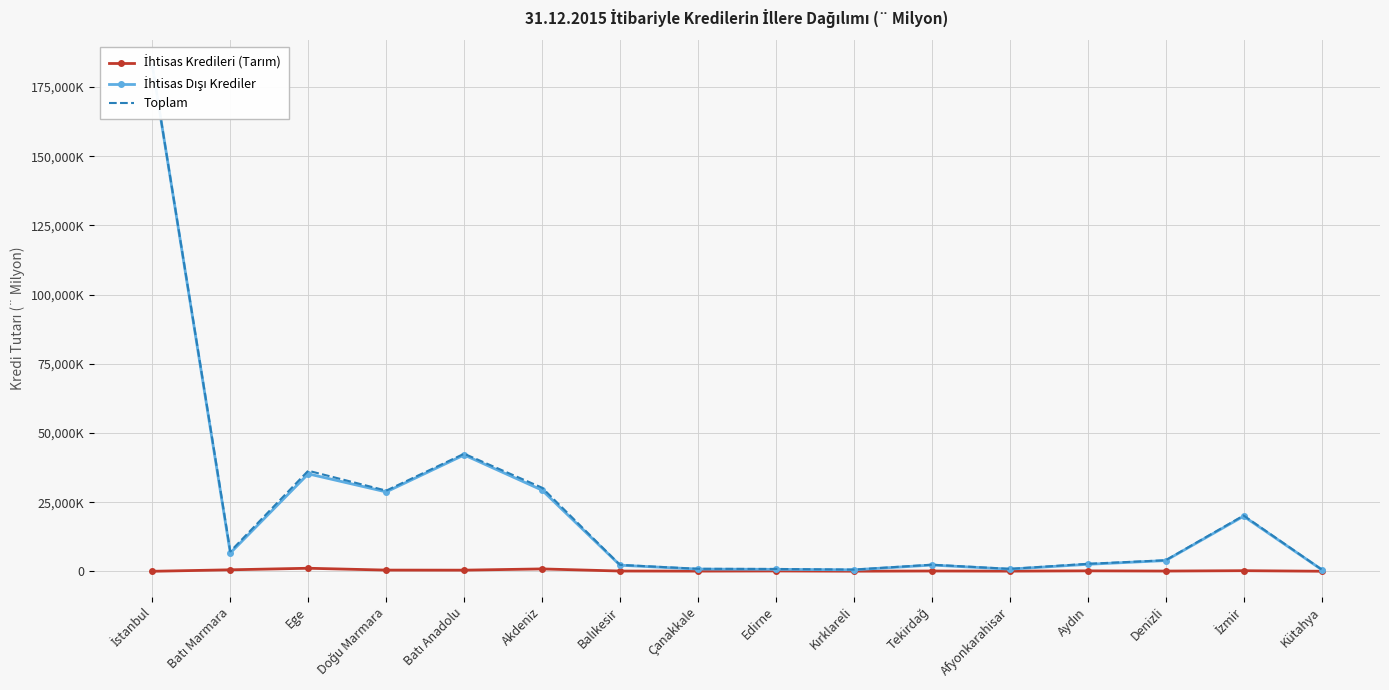

What is the approximate value of İhtisas Kredileri (Tarım) at İstanbul?

33.4